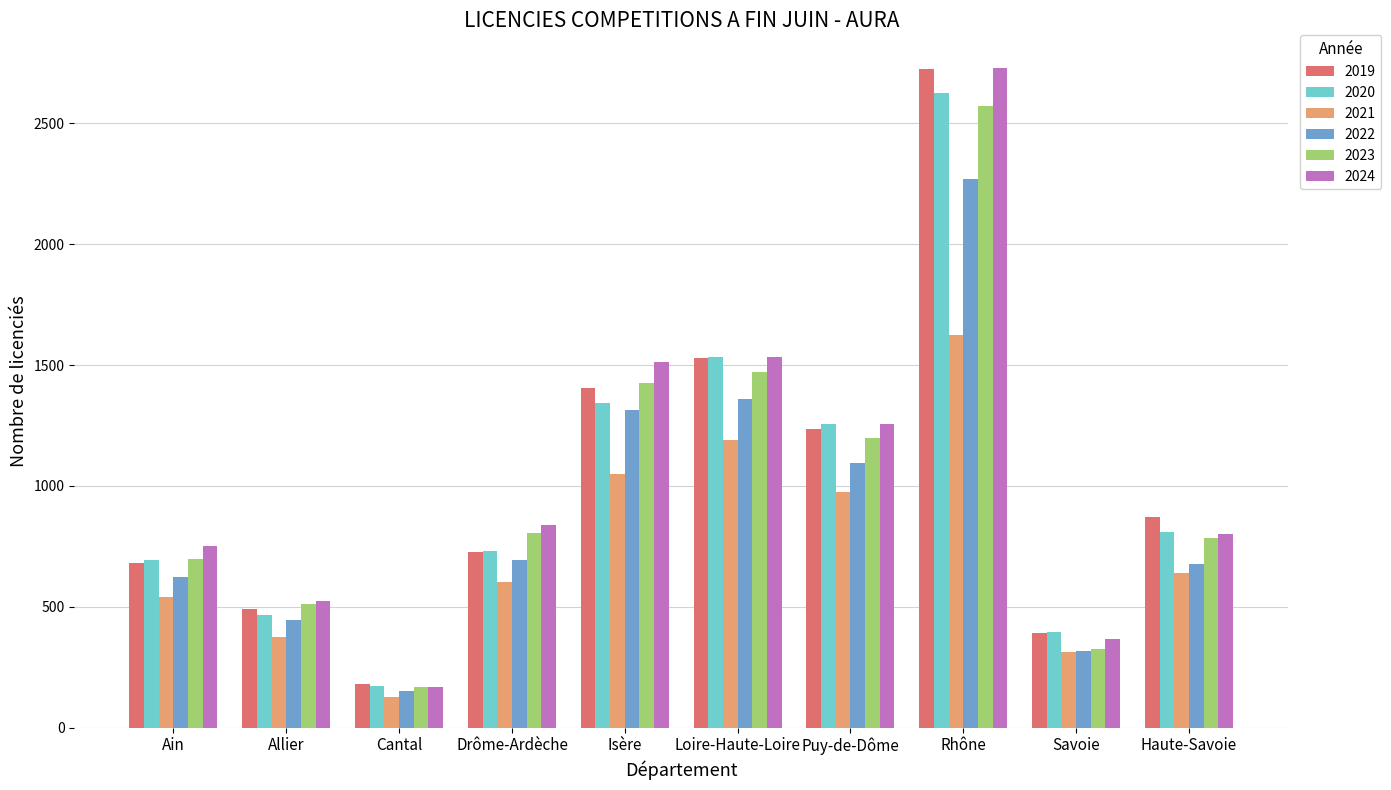

What is the difference between the 2019 values at Drôme-Ardèche and Loire-Haute-Loire?

803